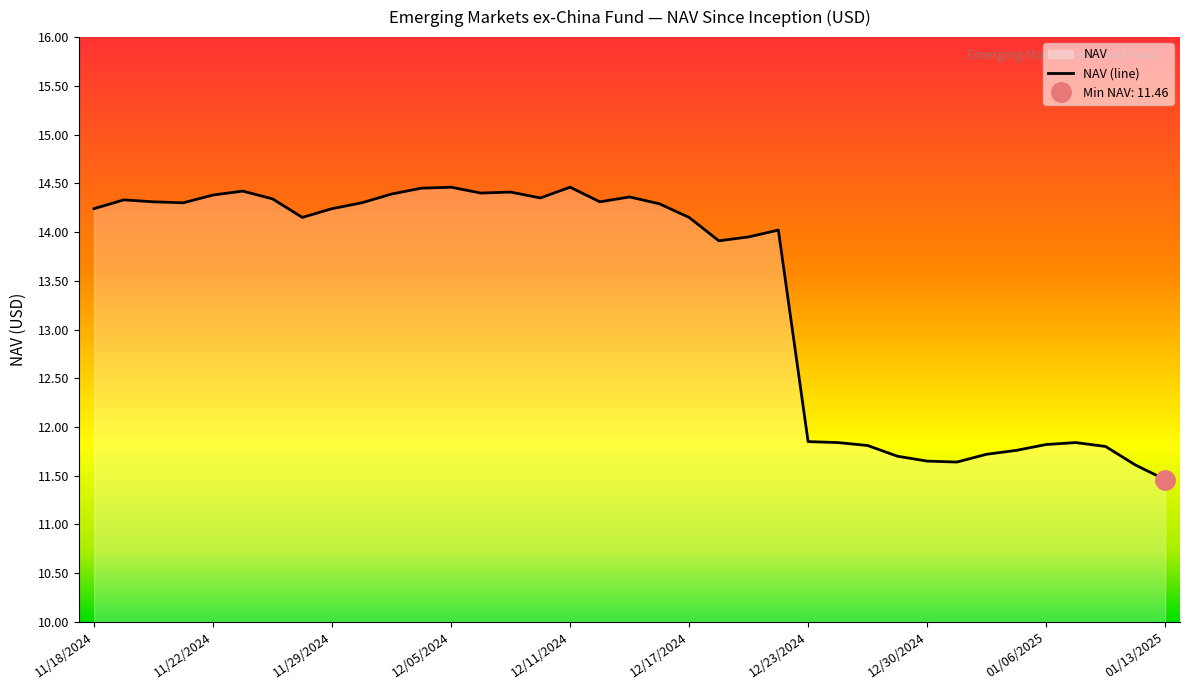

What is the minimum value for NAV (line)?

11.5